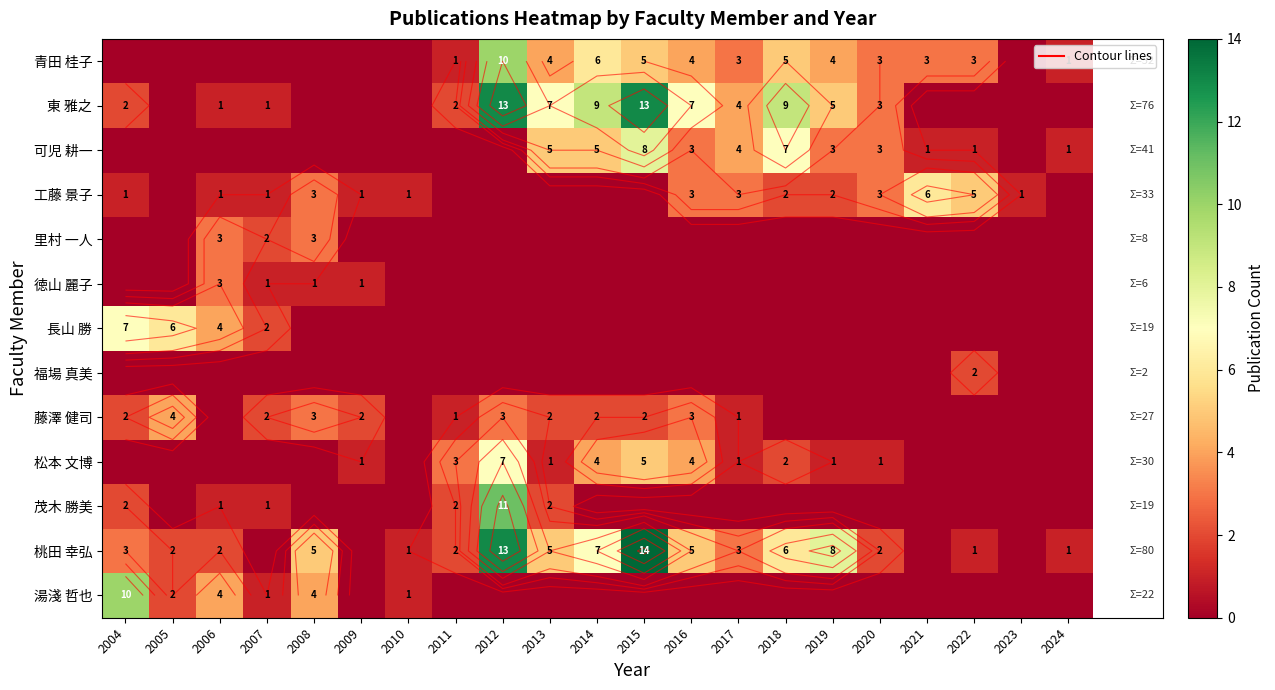

Is it true that 桃田 幸弘 equals 0 at 2022?

False